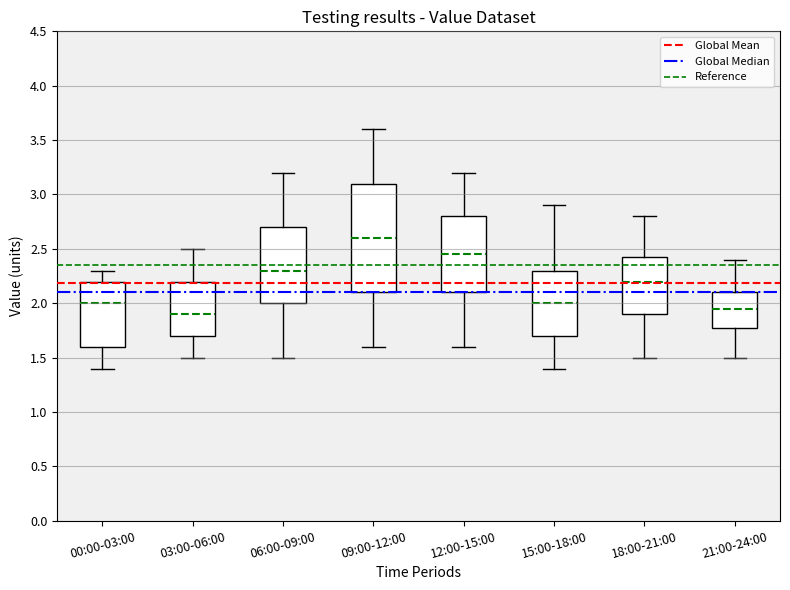

Comparing the boxes themselves (not the whiskers), which one is the tallest?

09:00-12:00